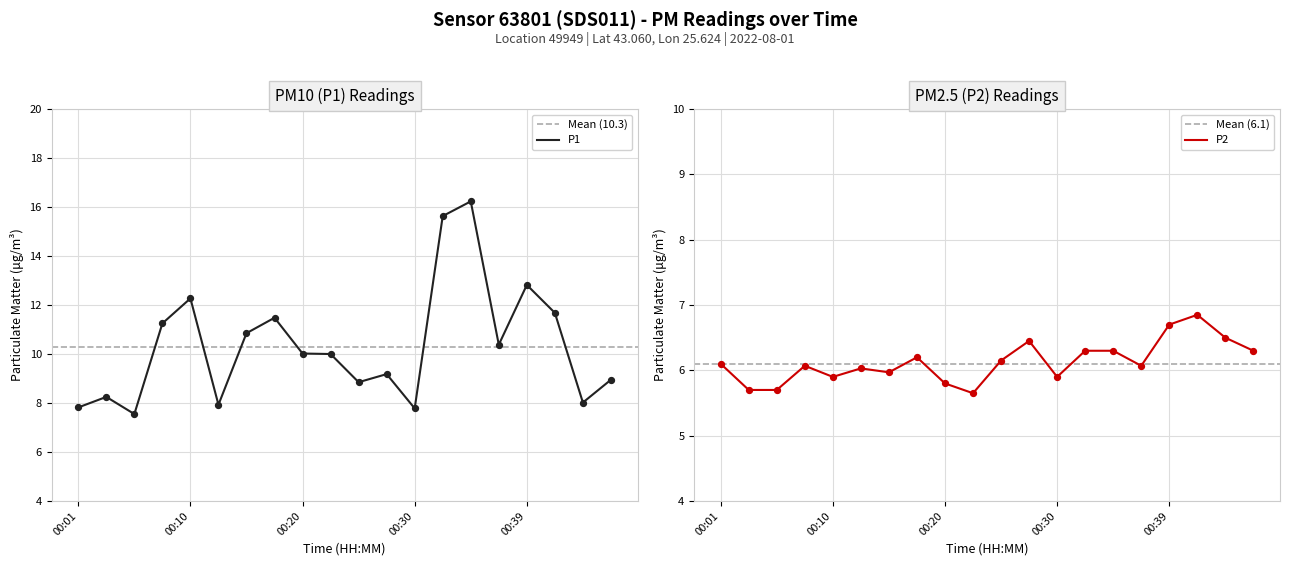

What are all the series names shown in the legend?

P1, P2